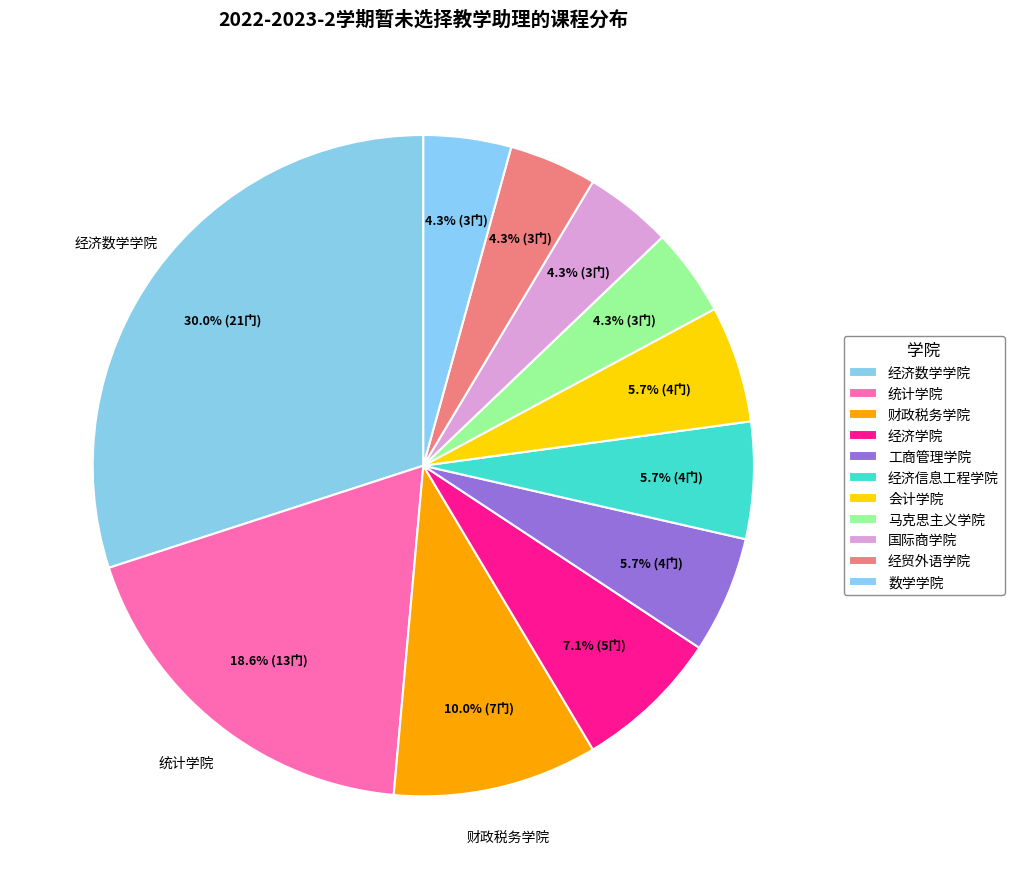

What percentage do 统计学院 and 经济学院 together represent?

25.7%